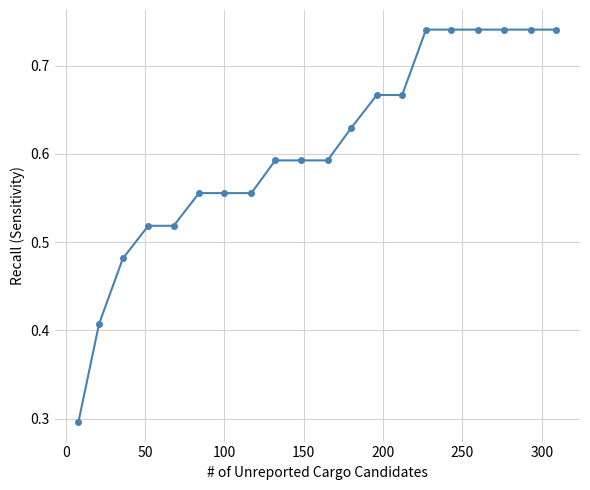

Count the number of categories in the chart.

20